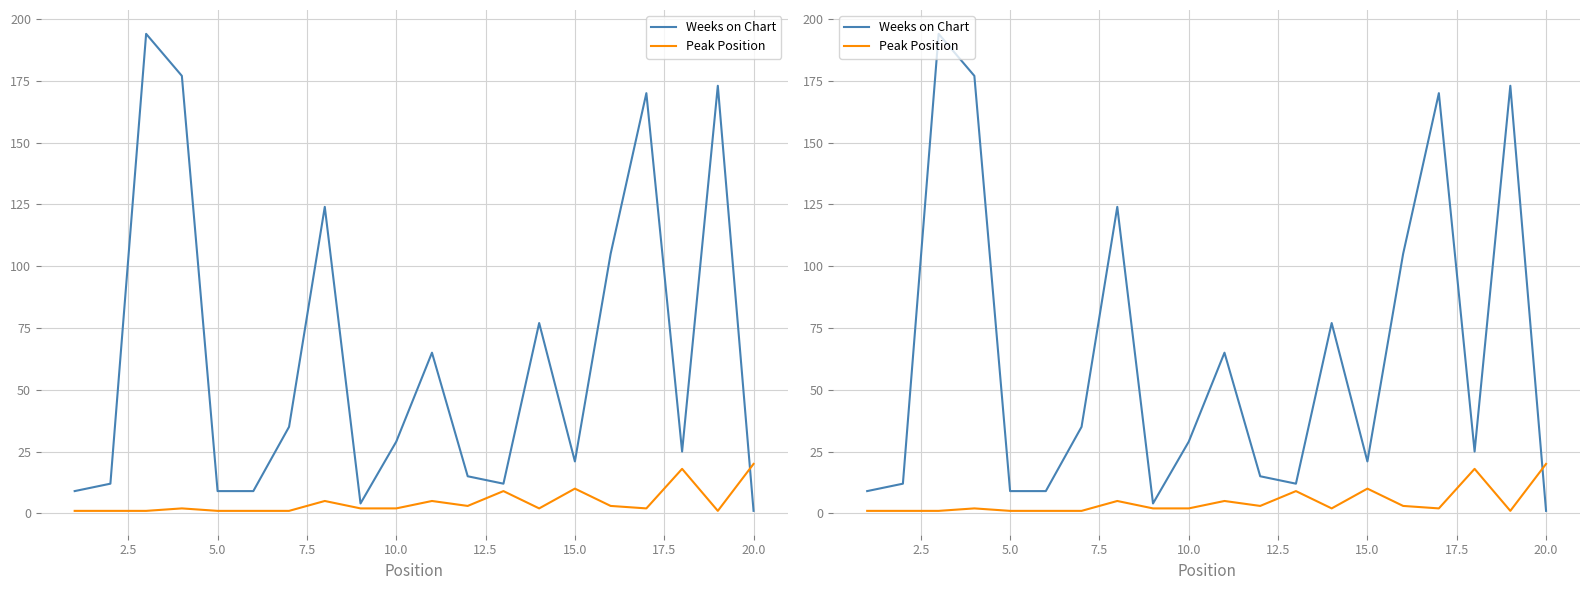

In Weeks on Chart, how many points are lower than both neighbors (excluding endpoints)?

4